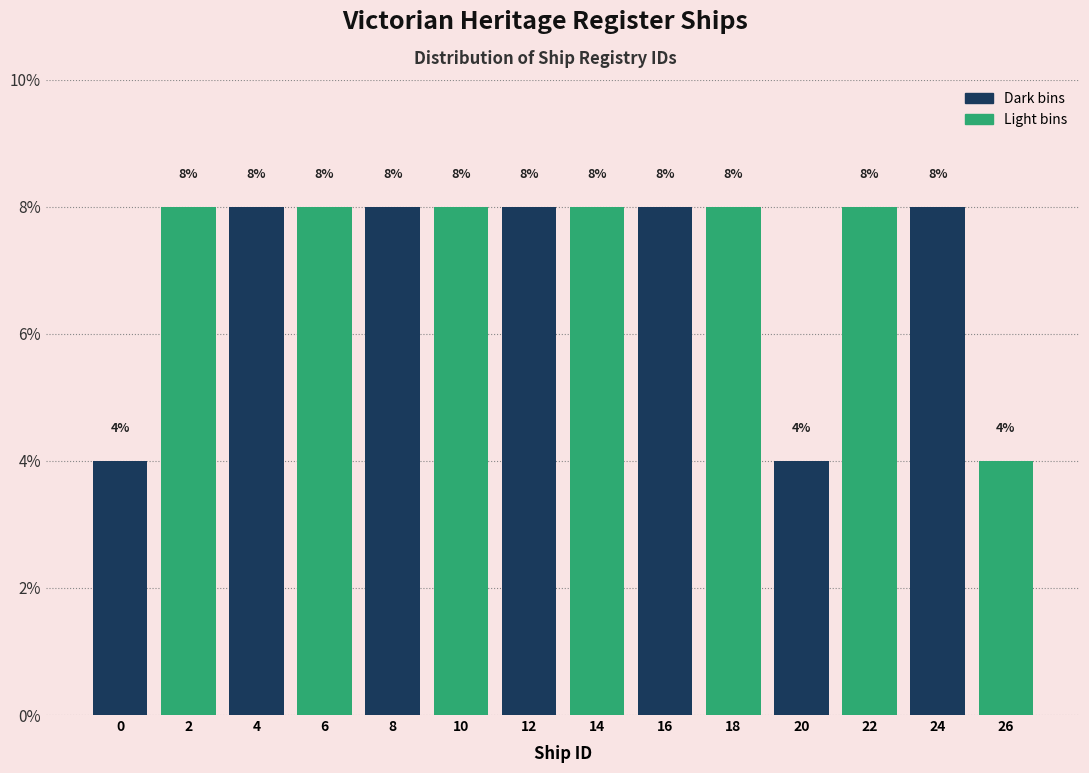

Rank the series by their average value, from highest to lowest.

Light bins, Dark bins